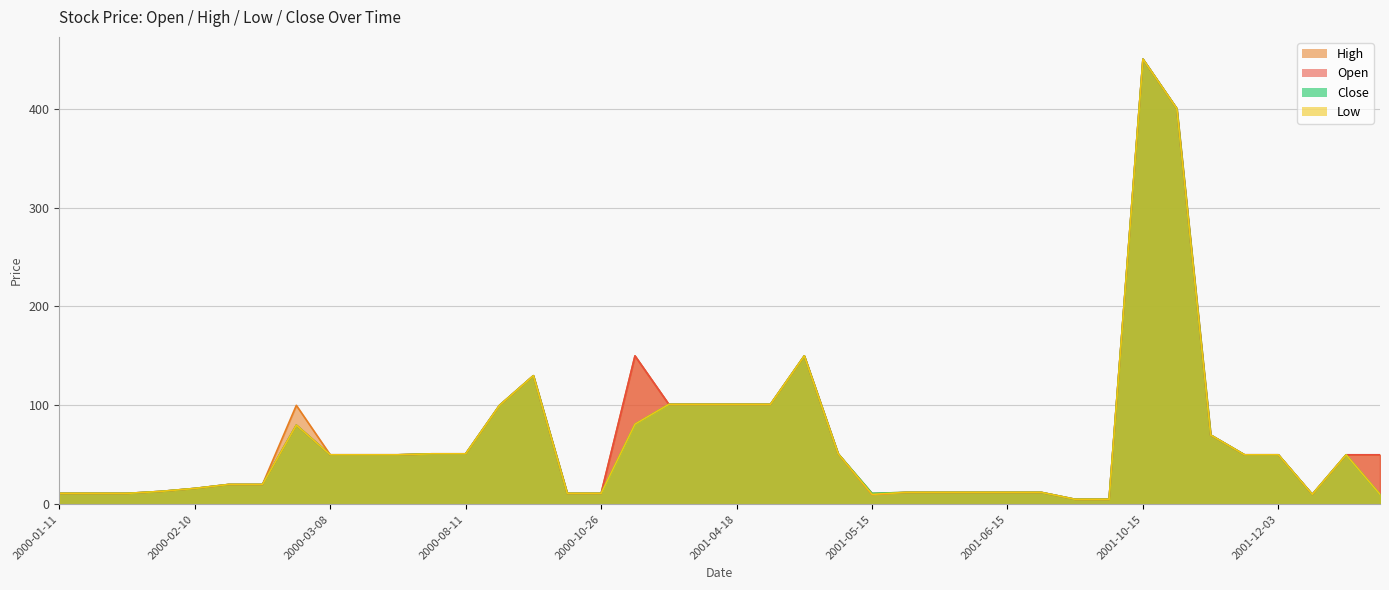

What is the smallest value displayed?

5